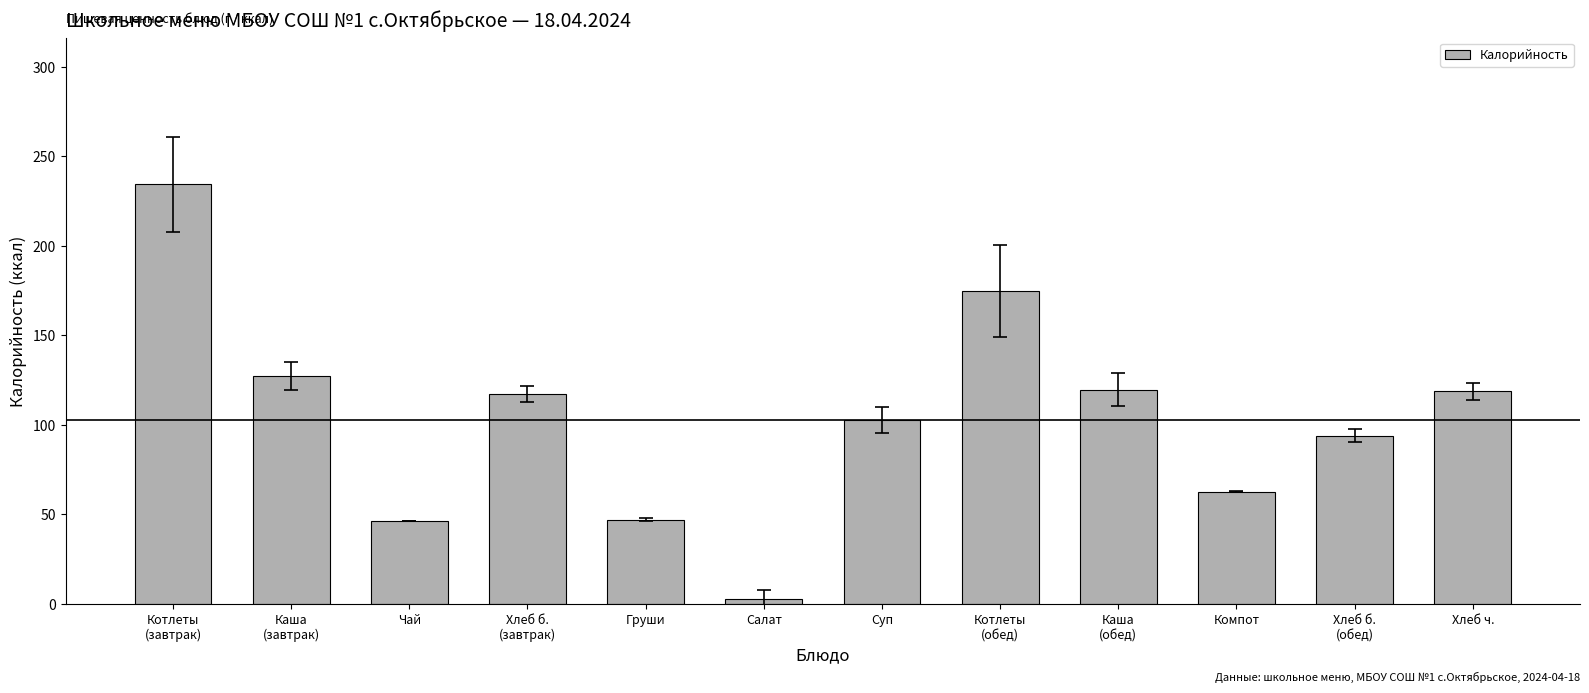

What is the maximum value shown in the chart?

234.3